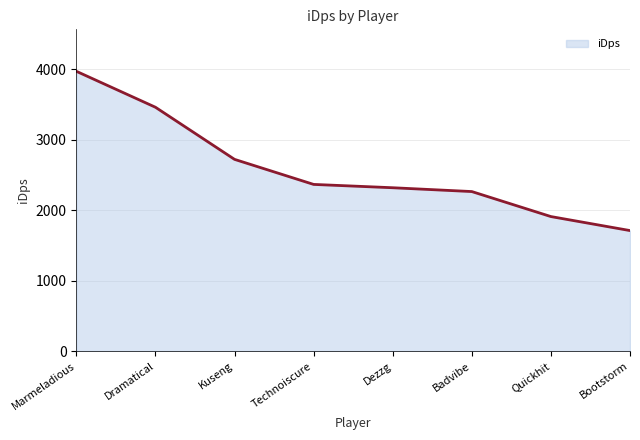

Reading left to right, list all the values displayed in this chart.

Marmeladious=3974.4	Dramatical=3463.8	Kuseng=2723.5	Technoiscure=2367.6	Dezzg=2320.4	Badvibe=2266.1	Quickhit=1910.9	Bootstorm=1712.0